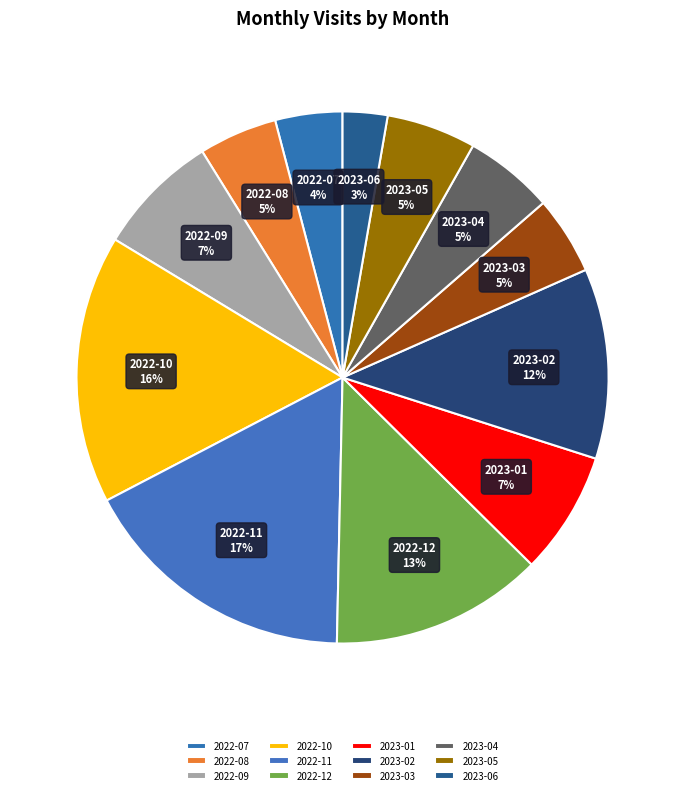

What percentage is the 2022-07 slice, to the nearest percent?

4%